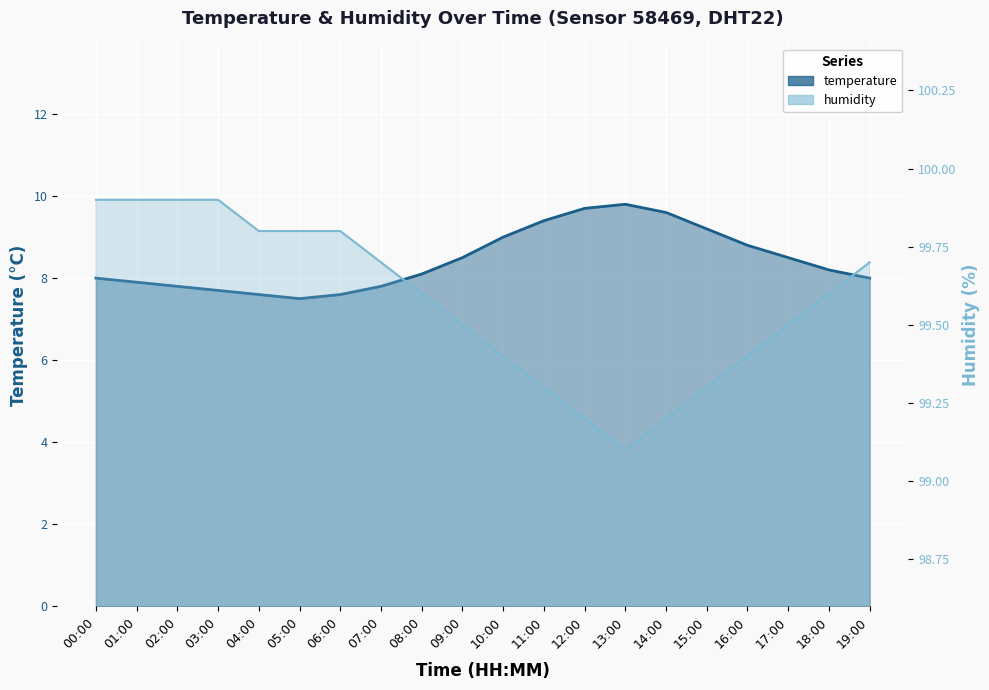

True or false: humidity and temperature cross at least once.

False